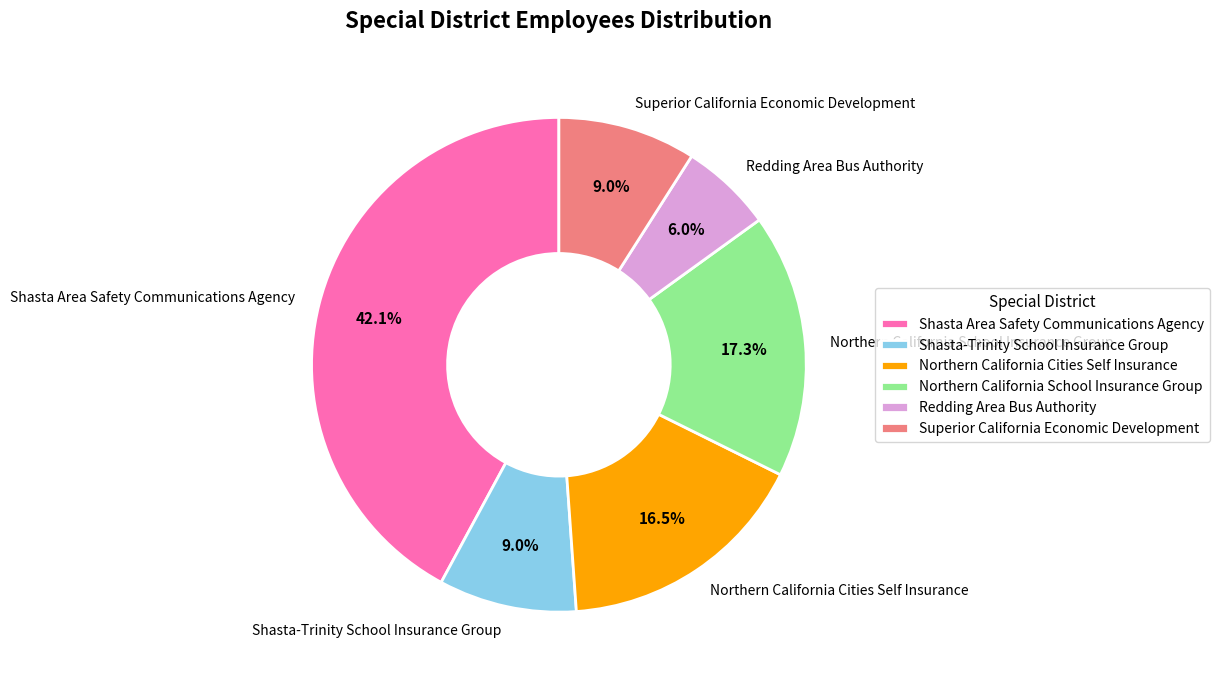

What is the ratio of the value at Shasta-Trinity School Insurance Group to the value at Northern California Cities Self Insurance?

0.5